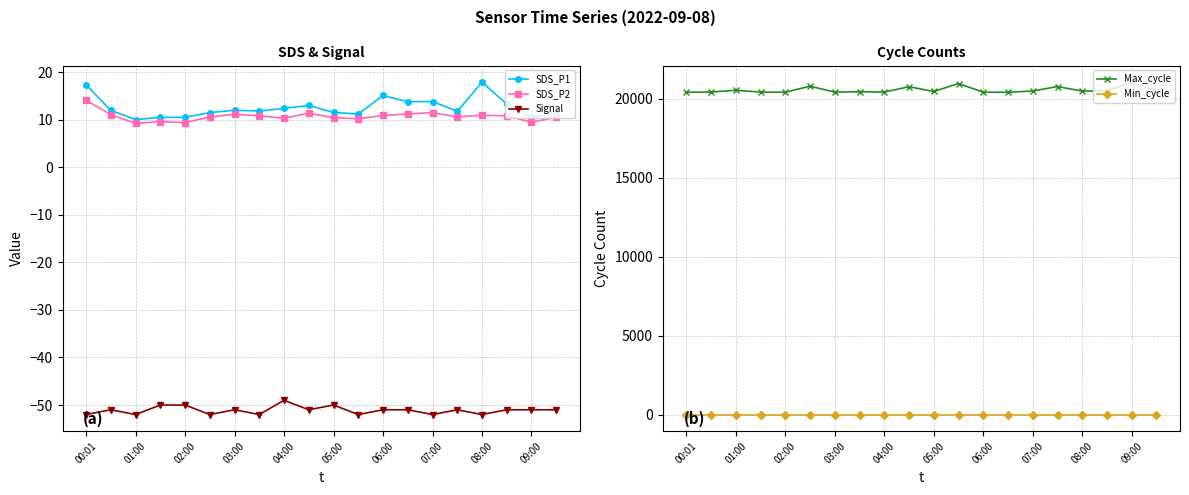

How many interior local valleys does the SDS_P2 series have?

6